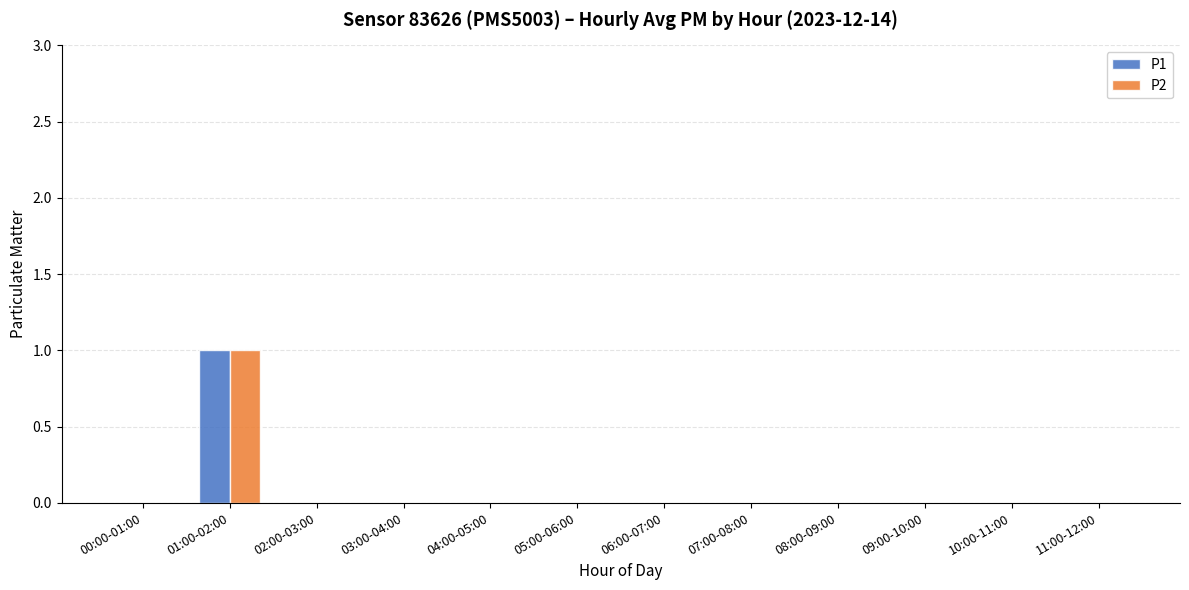

The P1 series shows 0 at 06:00-07:00. True or false?

True